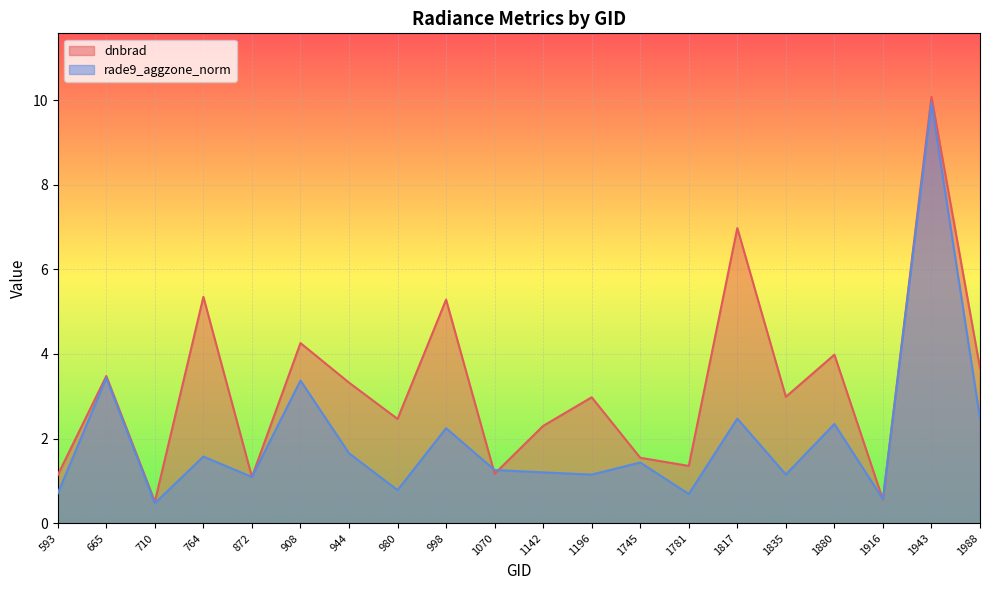

True or false: rade9_aggzone_norm has more than 0 interior local peaks.

True